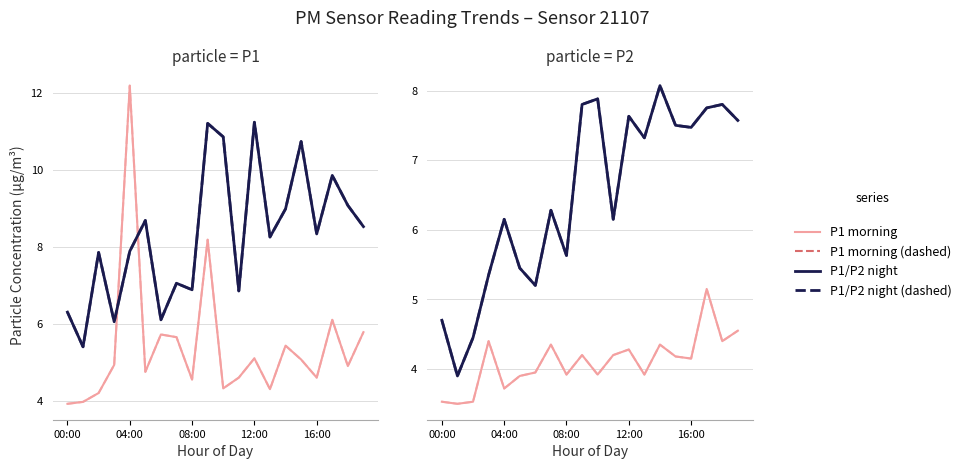

Is the value of P1_night at 03:00 greater than the value of P2_night at 14:00?

No